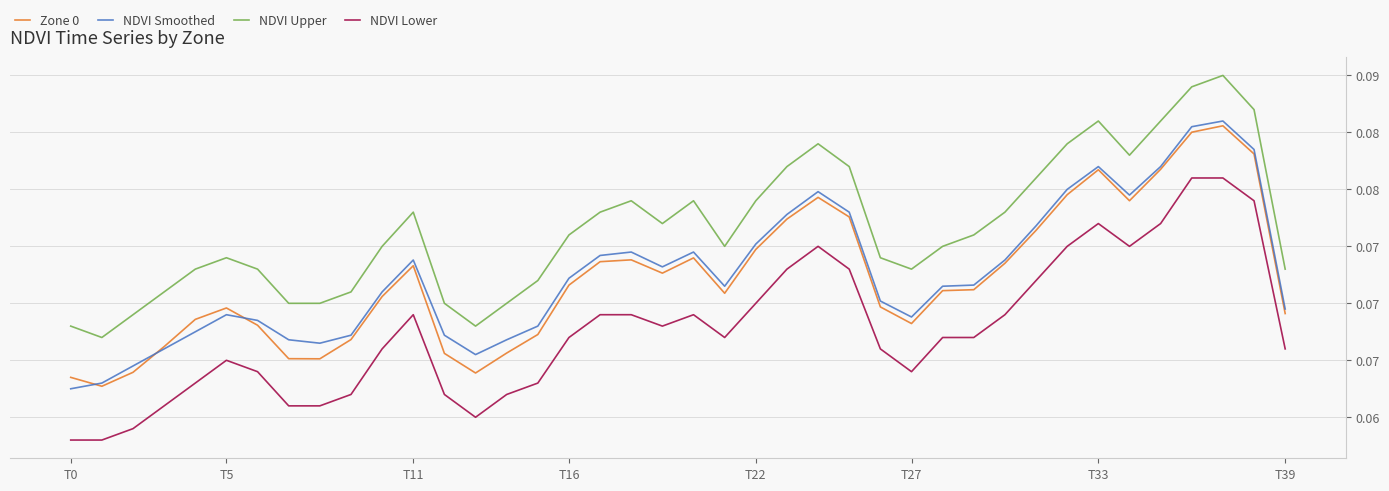

Does the chart display data point markers on the line(s)?

No